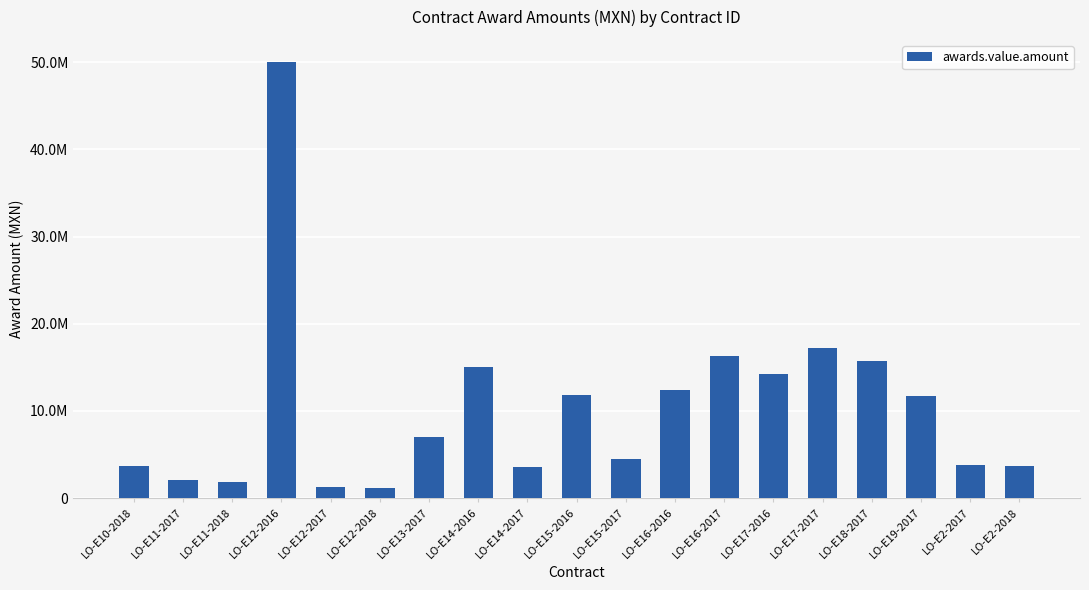

True or false: the data shows 8220319.4 at LO-E18-2017.

False